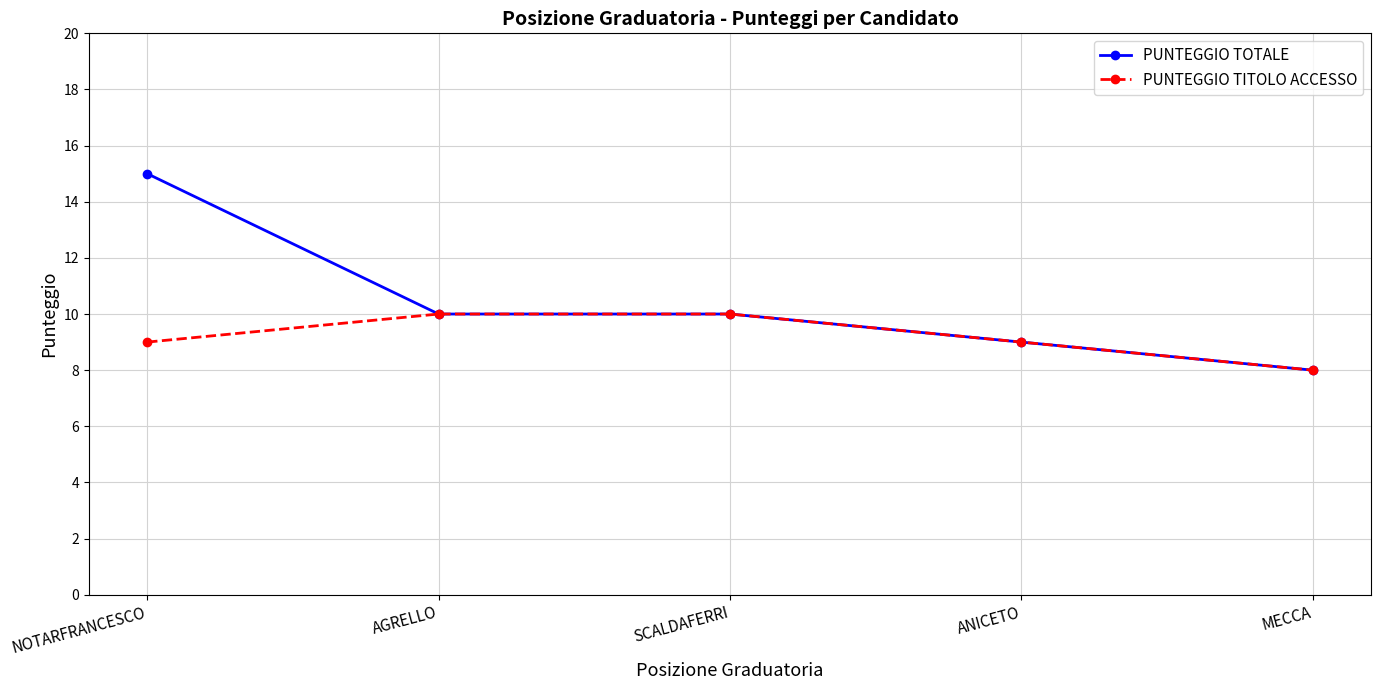

Between NOTARFRANCESCO and ANICETO, which series saw the biggest shift?

PUNTEGGIO TOTALE